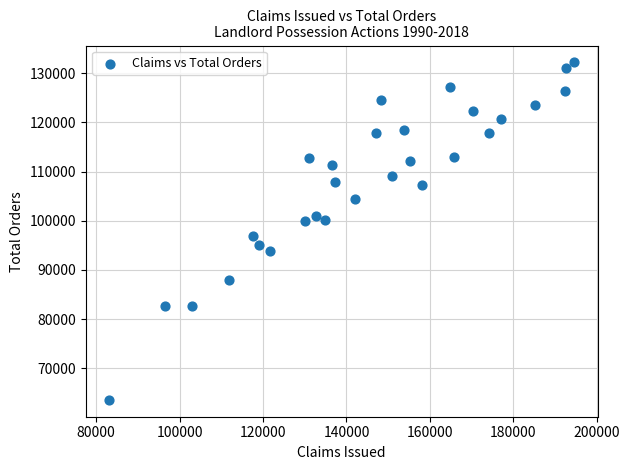

What is the range of X values (max minus min)?

111564